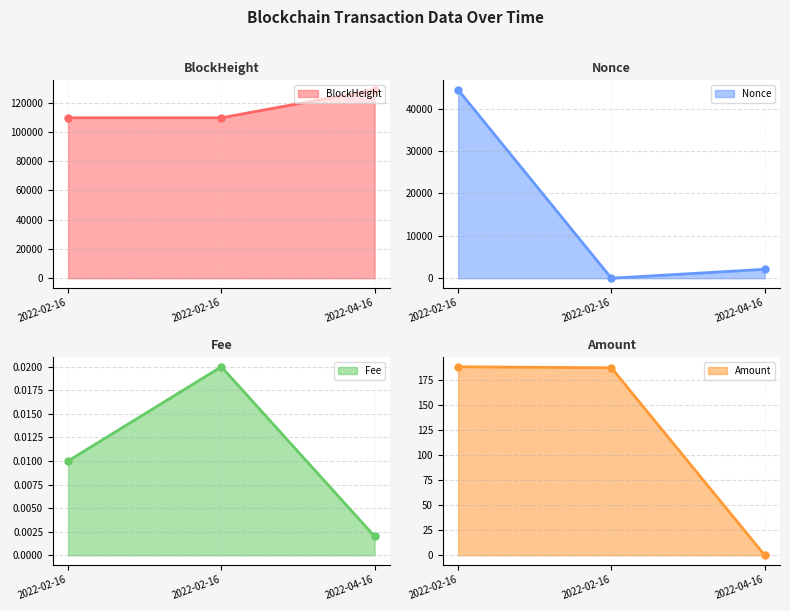

What is the value of the Nonce line point at the 2nd from the left?

44484.0